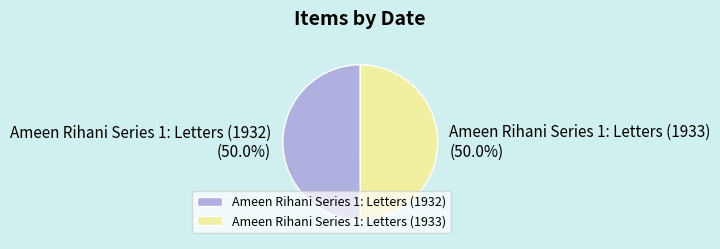

Is it true that Ameen Rihani Series 1: Letters (1932) is 50% of the pie?

True